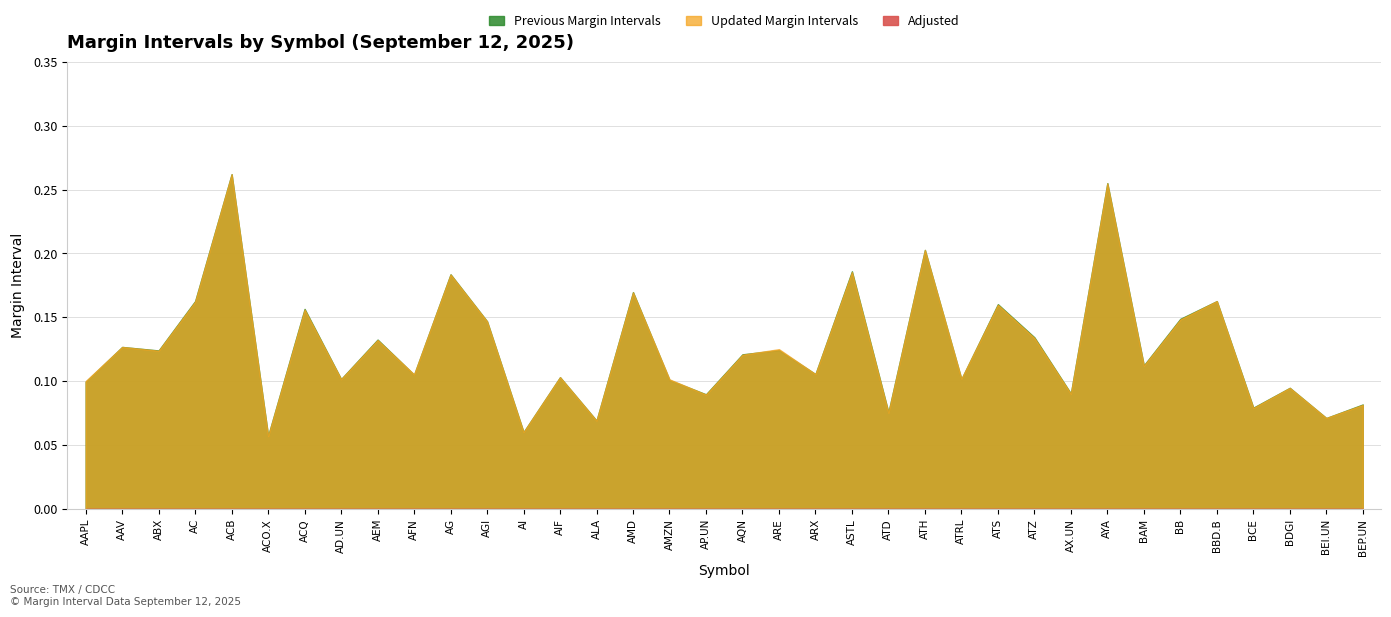

How many series are shown in this chart?

3